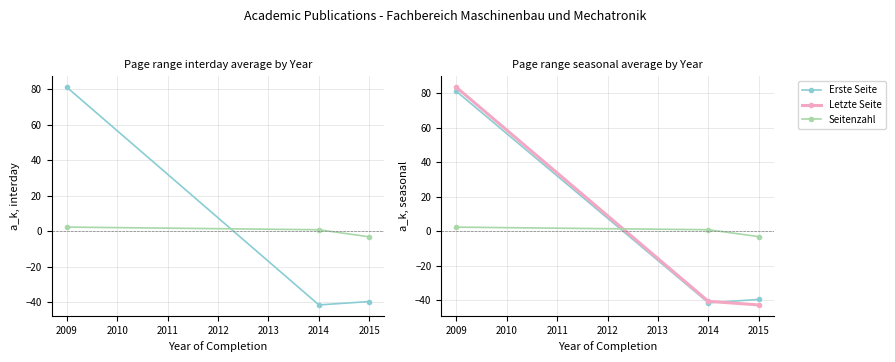

What is the value of the Seitenzahl point at the 3rd from the left?

-3.2